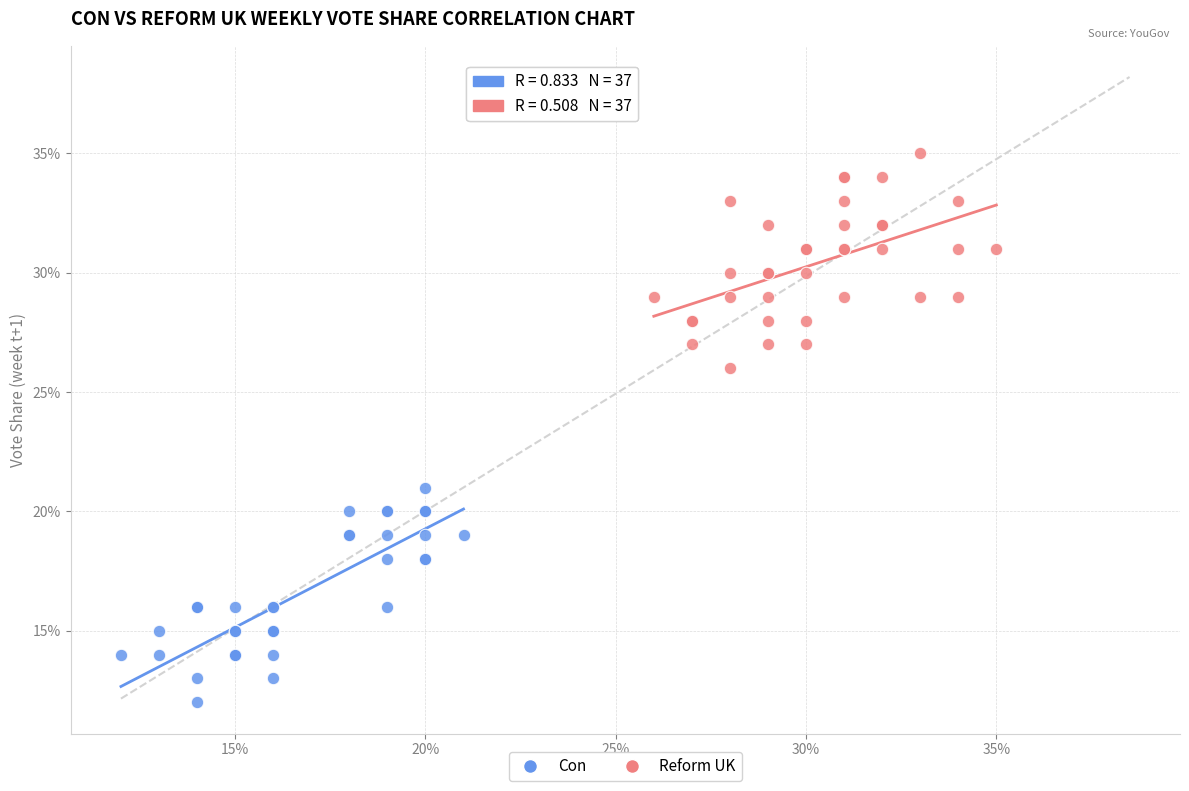

Which series reaches the minimum Y coordinate?

Con